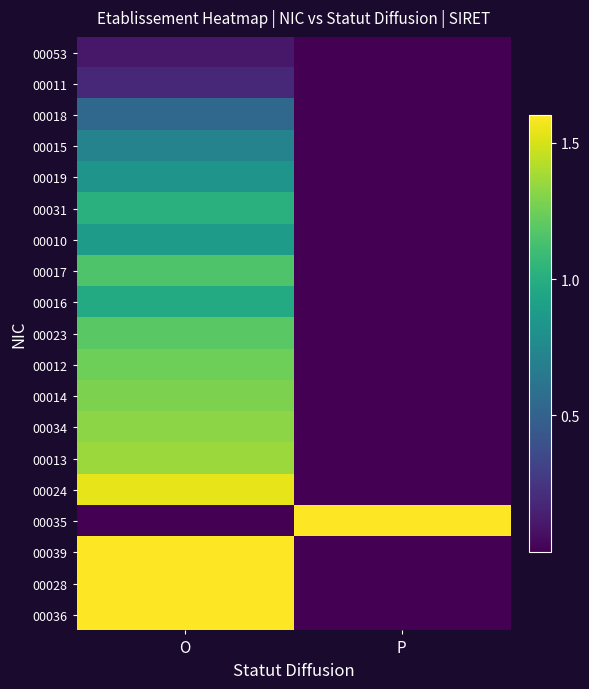

Reading left to right, transcribe all the data shown in this chart.

00053: O=0.1	P=0.0
00011: O=0.2	P=0.0
00018: O=0.5	P=0.0
00015: O=0.7	P=0.0
00019: O=0.8	P=0.0
00031: O=1.0	P=0.0
00010: O=0.9	P=0.0
00017: O=1.2	P=0.0
00016: O=1.0	P=0.0
00023: O=1.2	P=0.0
00012: O=1.2	P=0.0
00014: O=1.3	P=0.0
00034: O=1.3	P=0.0
00013: O=1.4	P=0.0
00024: O=1.5	P=0.0
00035: O=0.0	P=1.6
00039: O=1.6	P=0.0
00028: O=1.6	P=0.0
00036: O=1.6	P=0.0